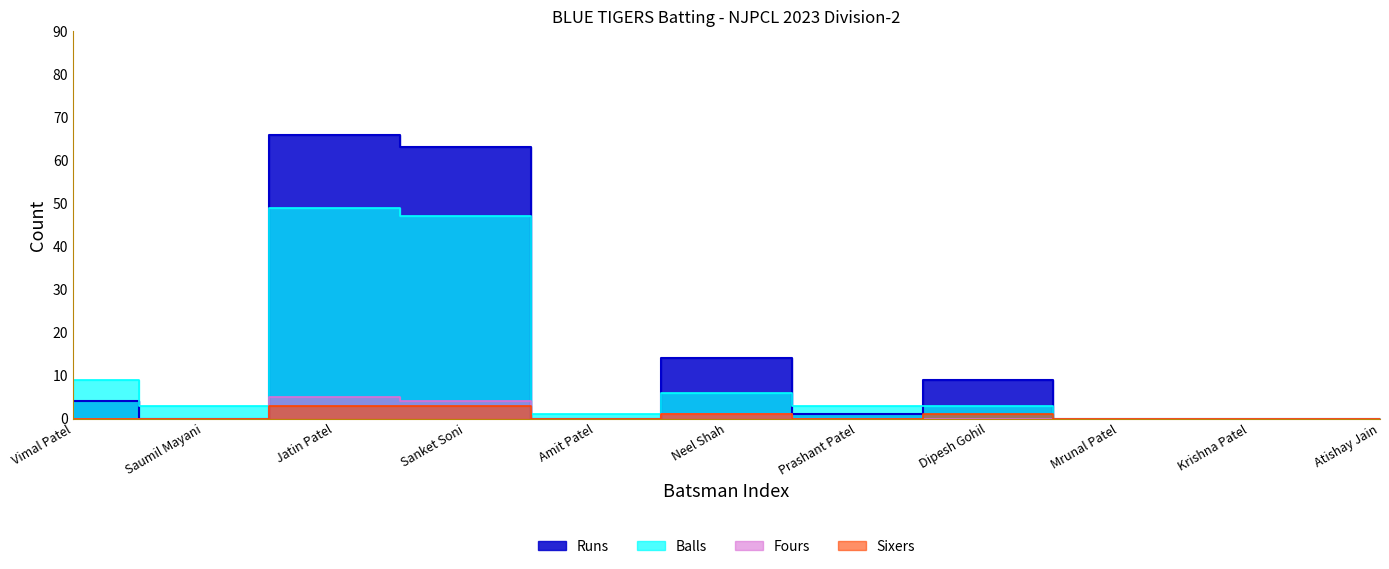

Rank the series at Atishay Jain from highest to lowest value.

Runs, Balls, Fours, Sixers